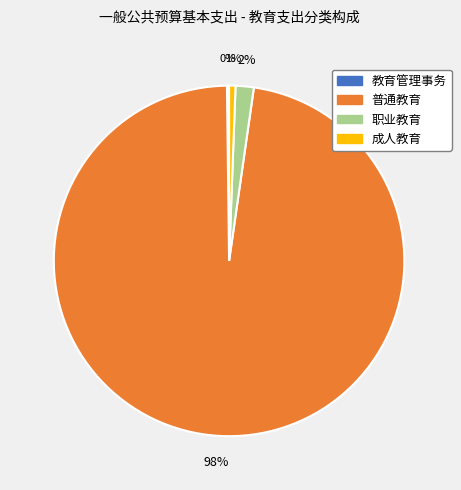

Which slice represents more than half of the pie?

普通教育